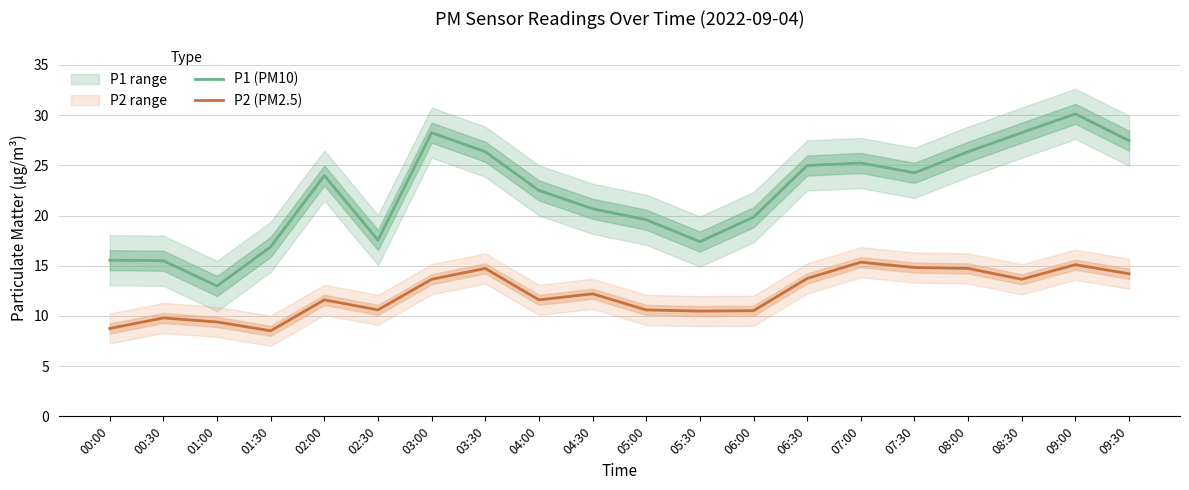

Reading right to left, transcribe all the data shown in this chart.

P1 (PM10): 09:30=27.4	09:00=30.1	08:30=28.2	08:00=26.4	07:30=24.2	07:00=25.2	06:30=25.0	06:00=19.8	05:30=17.4	05:00=19.6	04:30=20.7	04:00=22.5	03:30=26.4	03:00=28.2	02:30=17.6	02:00=24.0	01:30=16.9	01:00=13.0	00:30=15.5	00:00=15.6
P2 (PM2.5): 09:30=14.2	09:00=15.1	08:30=13.7	08:00=14.7	07:30=14.8	07:00=15.3	06:30=13.7	06:00=10.5	05:30=10.5	05:00=10.6	04:30=12.2	04:00=11.6	03:30=14.7	03:00=13.7	02:30=10.6	02:00=11.6	01:30=8.5	01:00=9.4	00:30=9.8	00:00=8.8